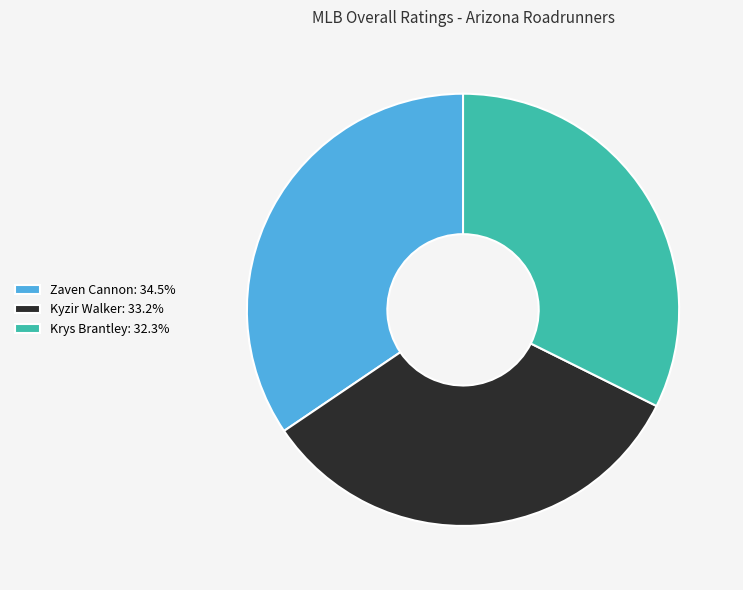

The Zaven Cannon slice represents 25% of the pie. True or false?

False